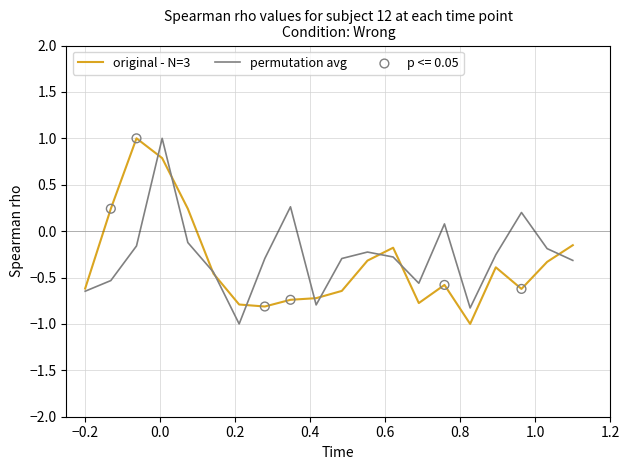

What is the lowest value of the original - N=3 series?

-1.0